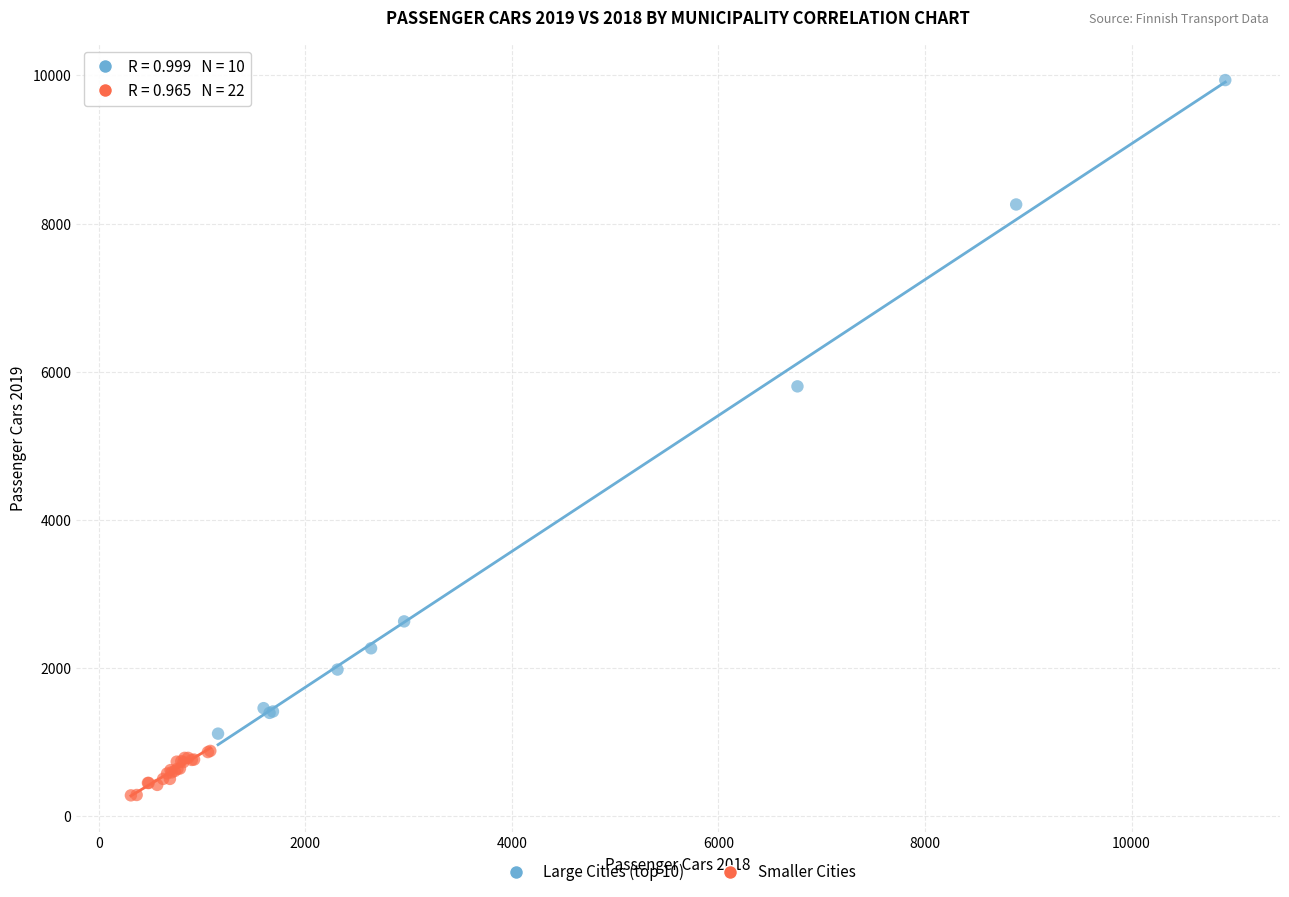

Which series contains the highest Y value?

Large Cities (top 10)